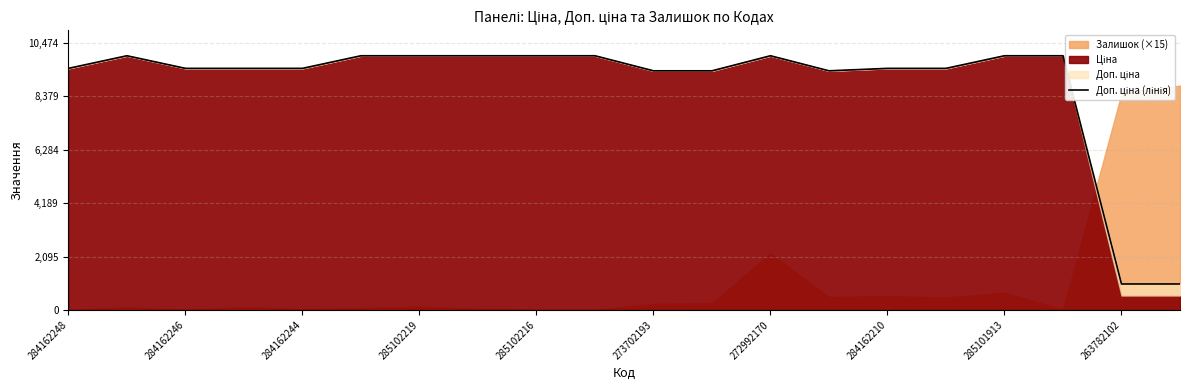

What is the maximum value shown in the chart?

9975.0